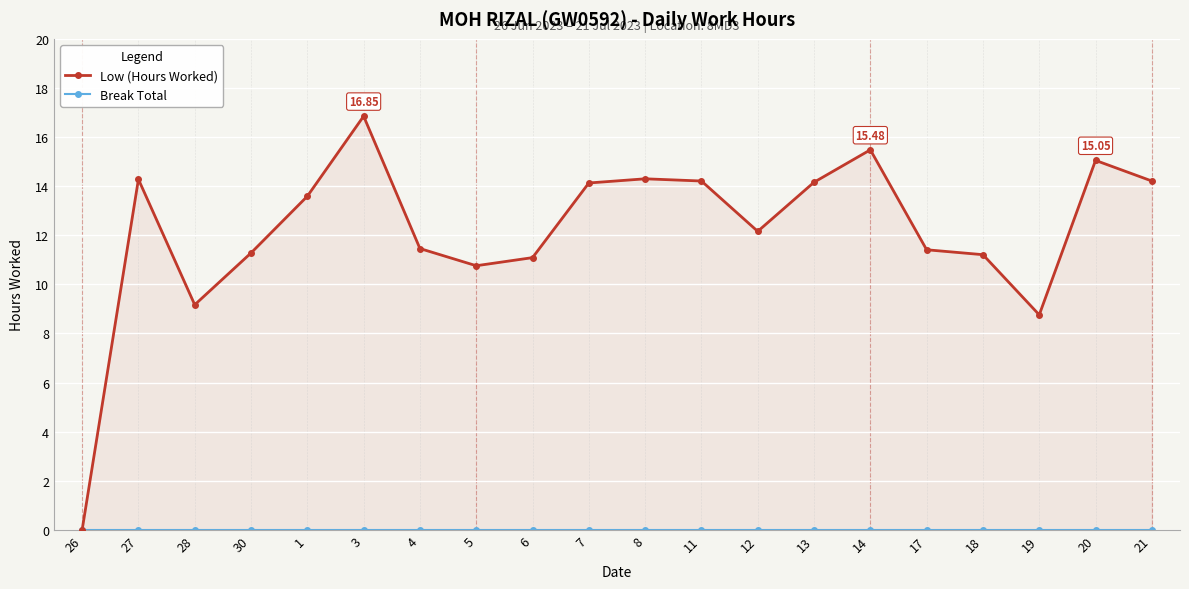

Where is the first local minimum for Low (Hours Worked)?

28